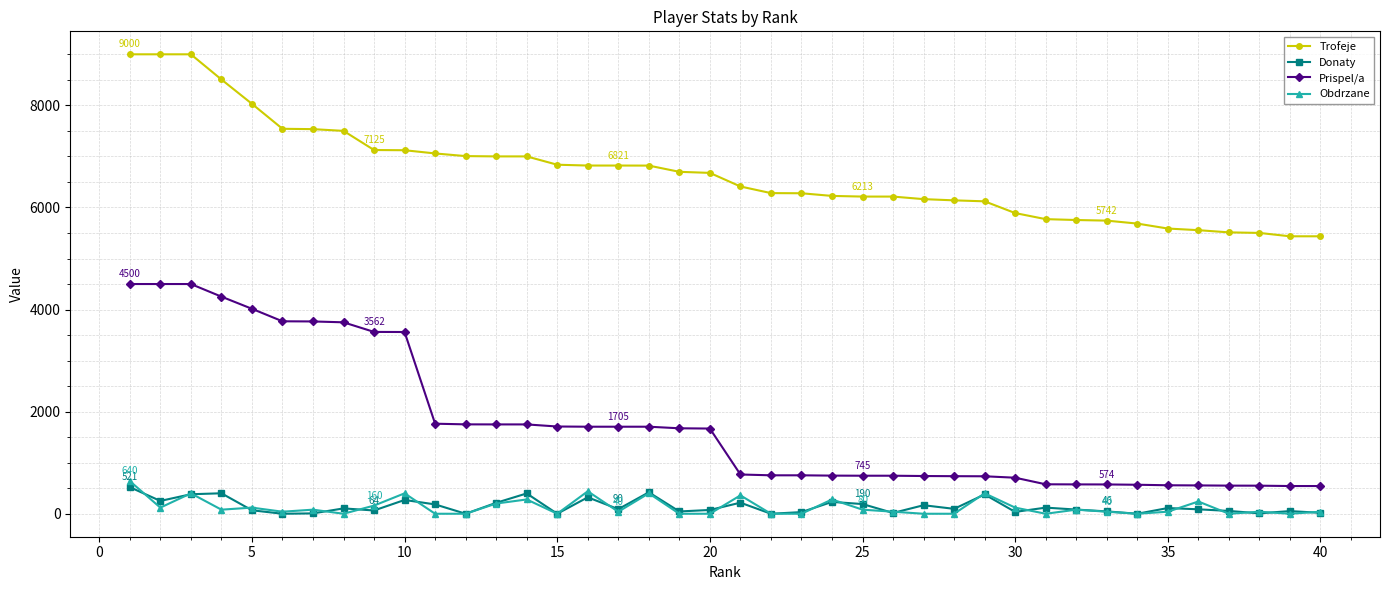

What is the maximum value for Trofeje?

9000